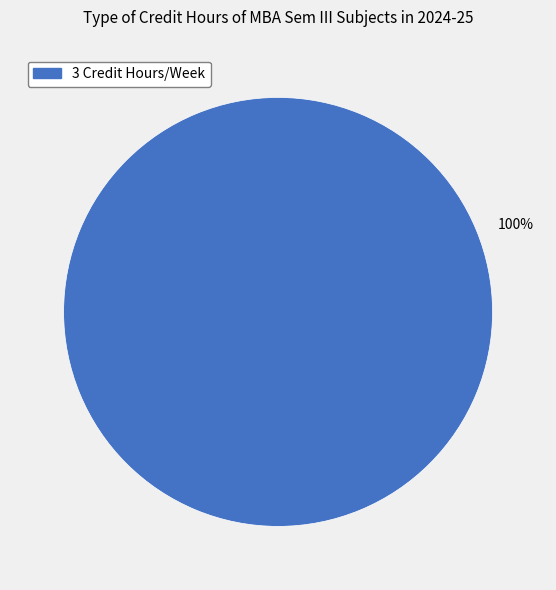

Does any single category account for the majority?

Yes